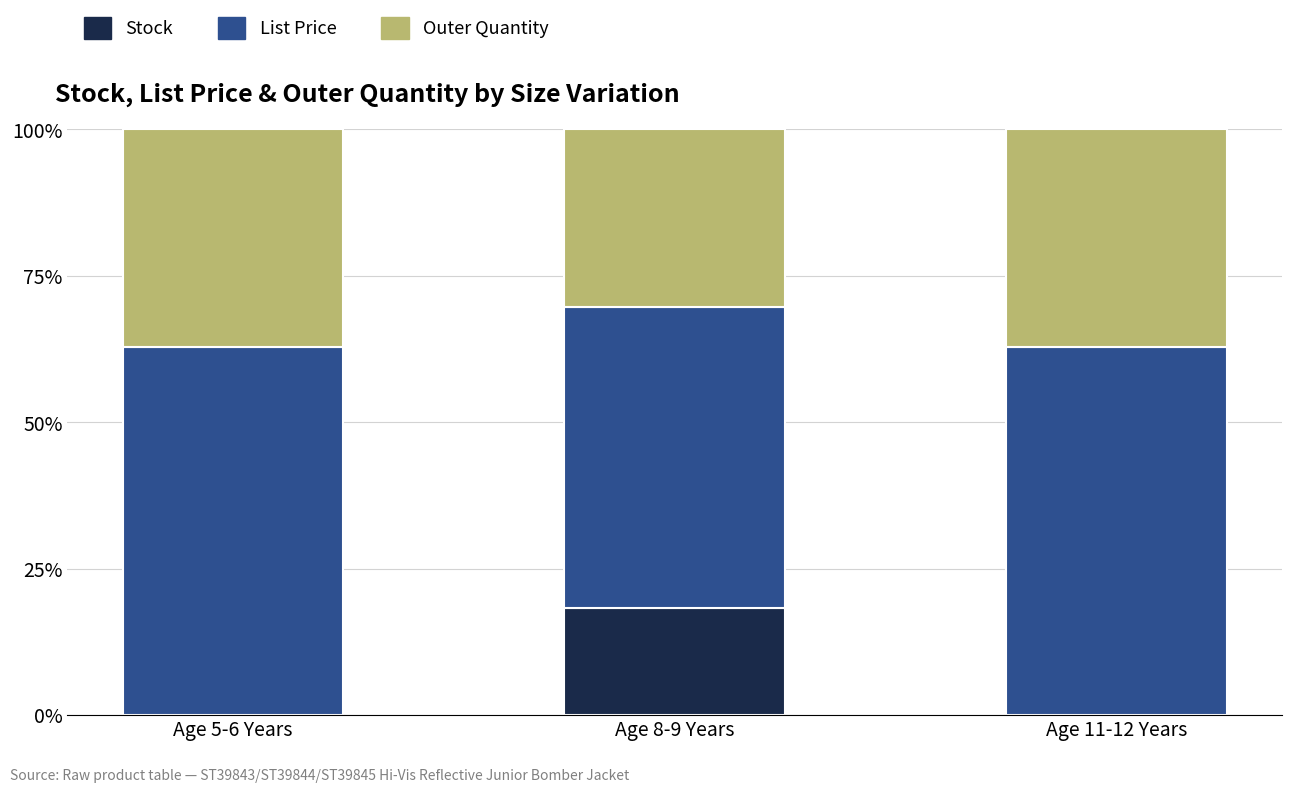

What is the total value across all series at Age 11-12 Years?

100.0